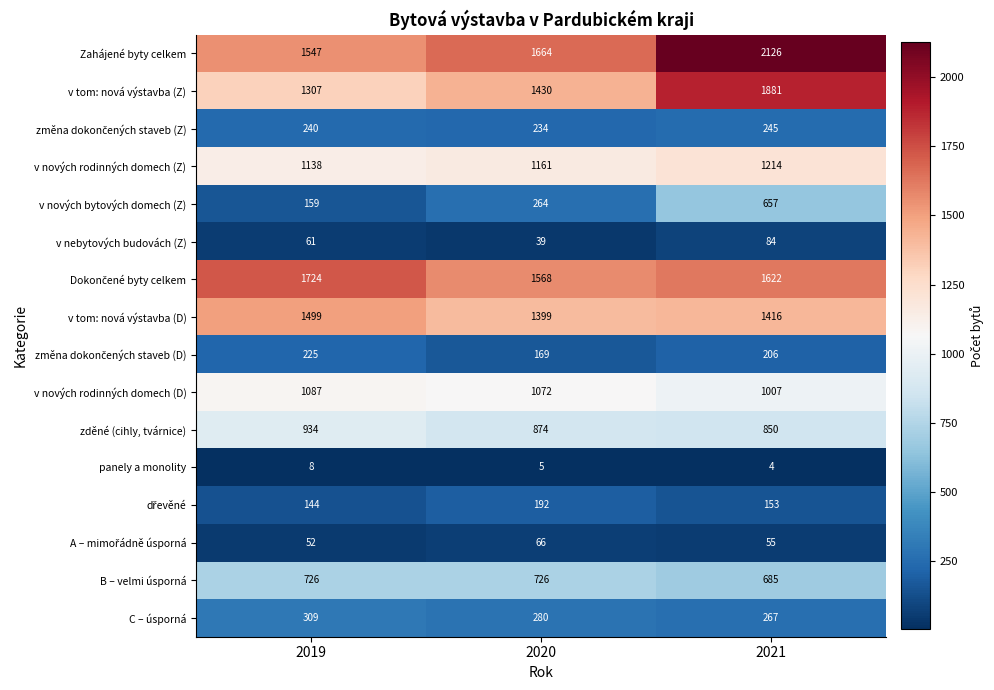

What is the difference between the highest and lowest values at 2019?

1716